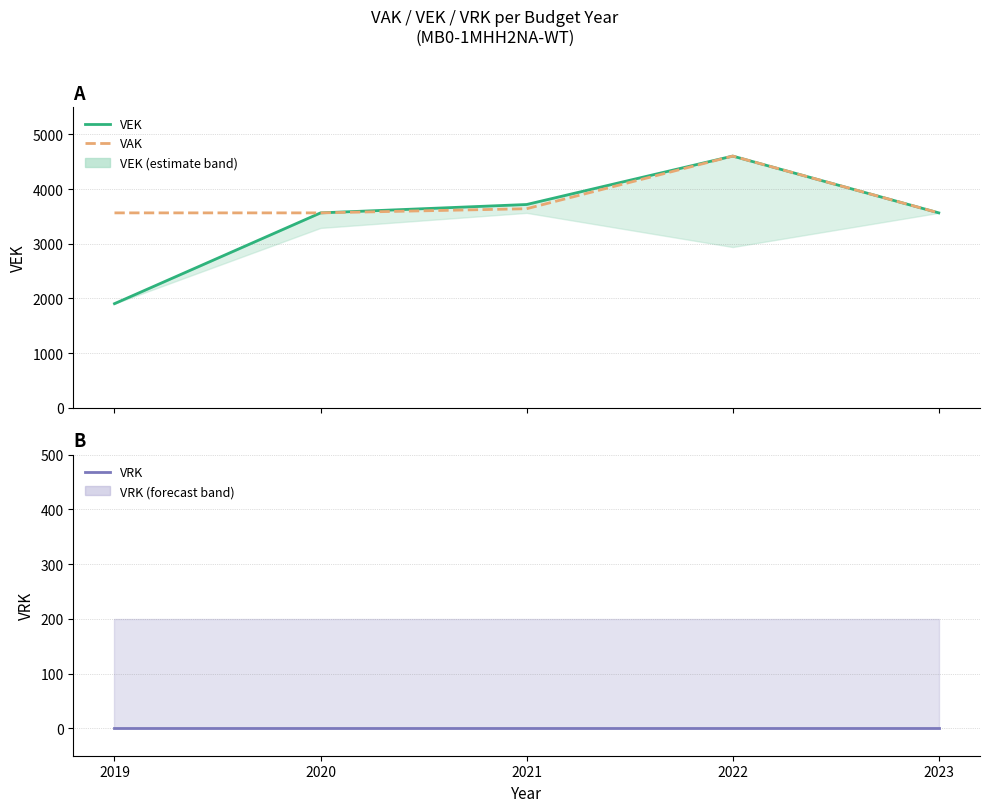

Rank the series by their maximum value, from lowest to highest.

VRK, VEK, VAK